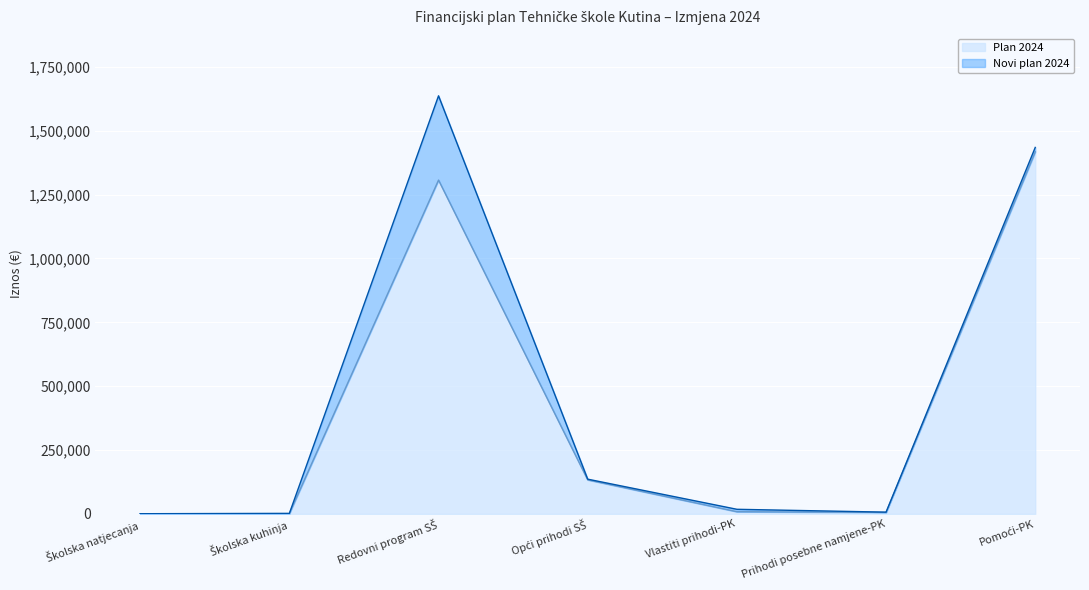

At which label does Novi plan 2024 first exceed 17970?

Redovni program SŠ